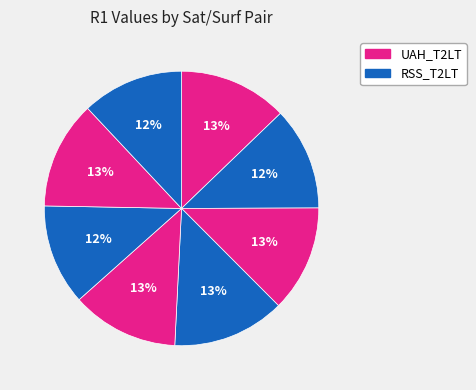

How many segments does this pie chart have?

8